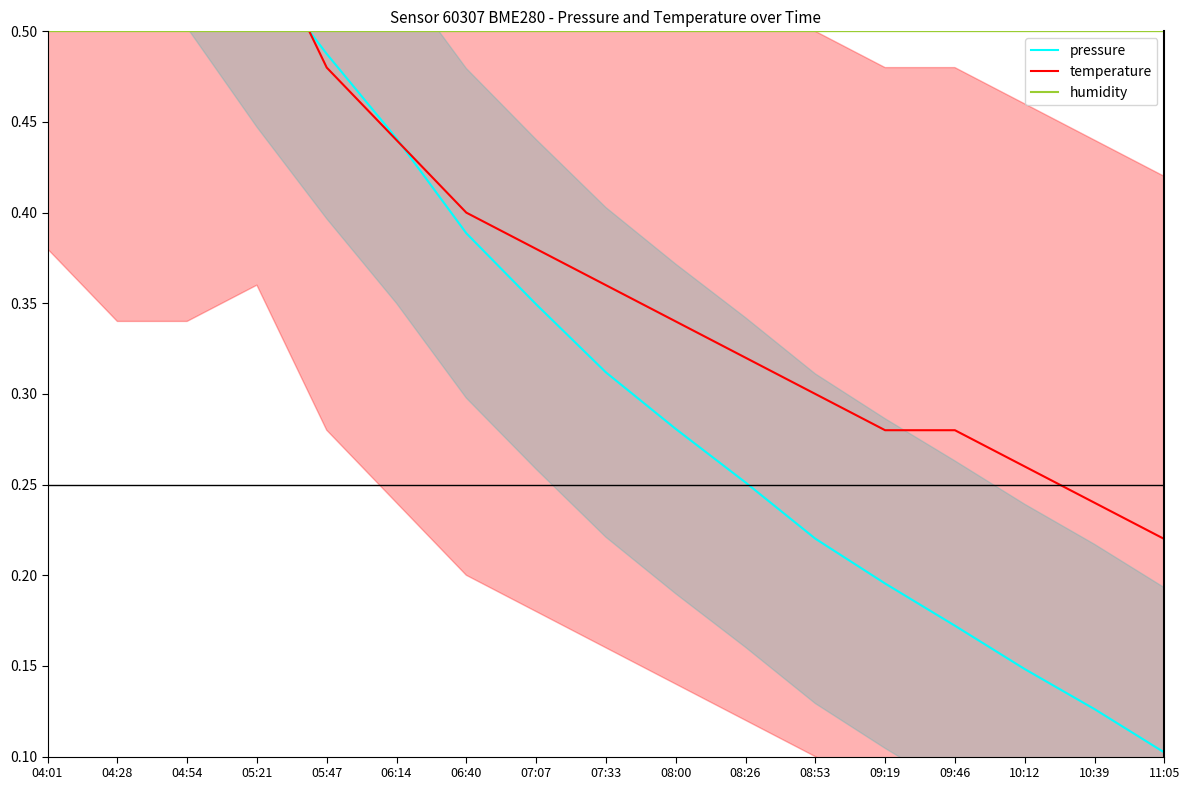

Which series has the largest total across all categories?

humidity